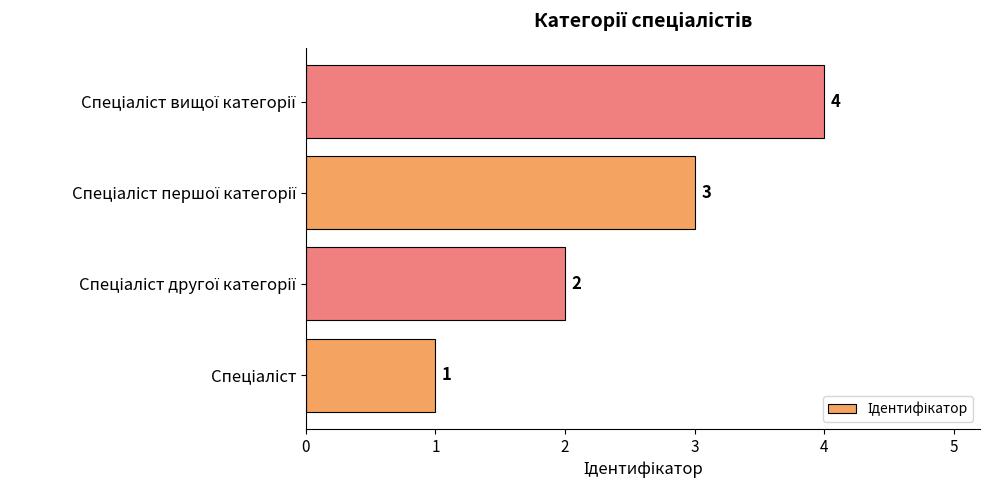

How many values are between 2 and 4?

3